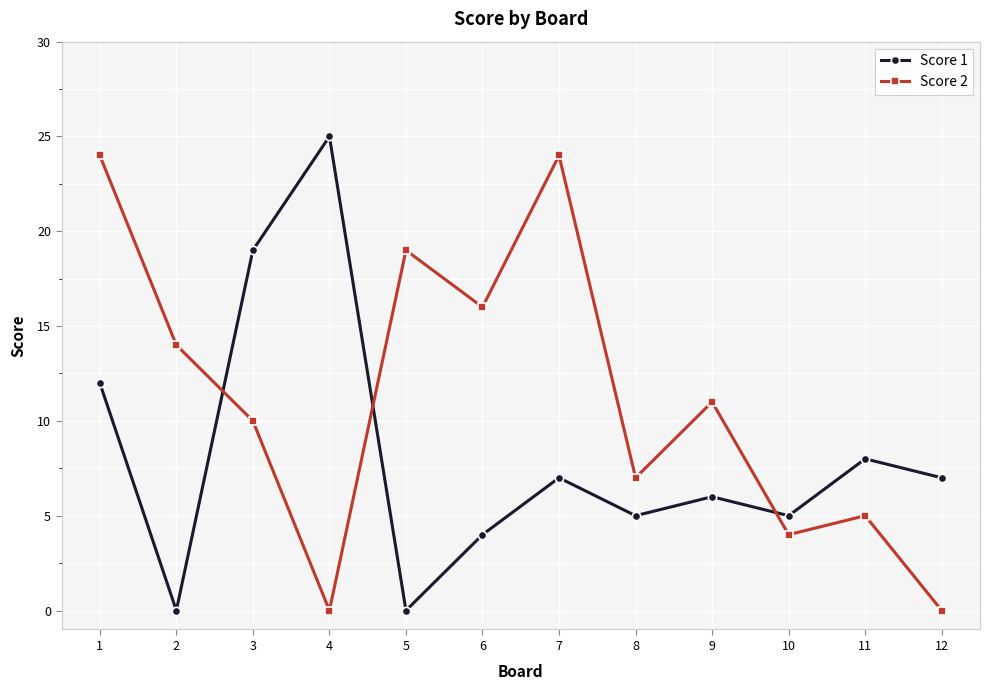

How many interior local valleys does the Score 1 series have?

4